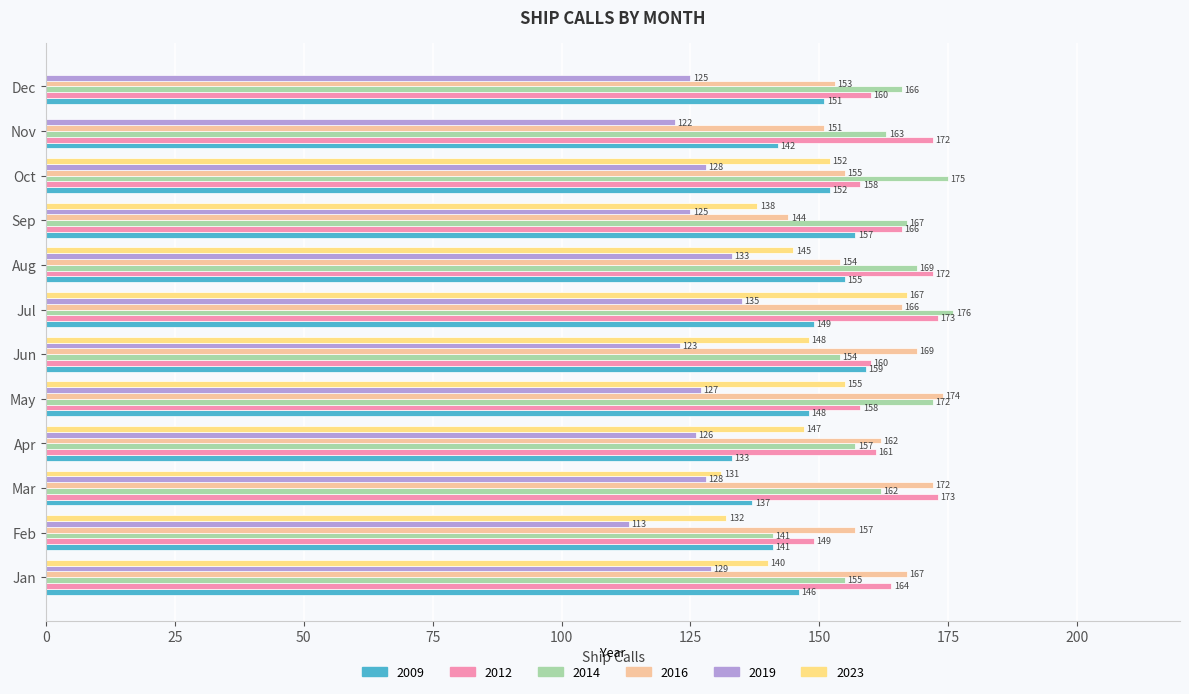

Between Sep and Dec, which series saw the biggest shift?

2023